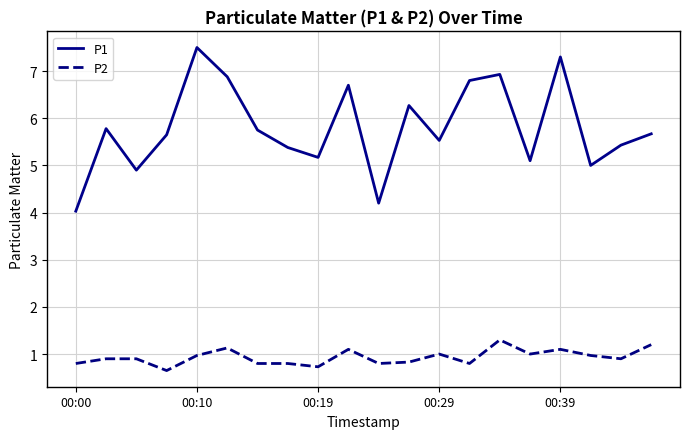

True or false: P1 and P2 cross at least once.

False